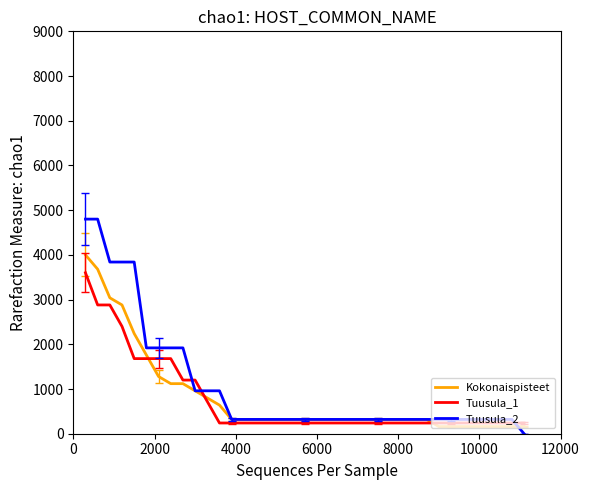

Which series has the largest total across all categories?

Tuusula_2